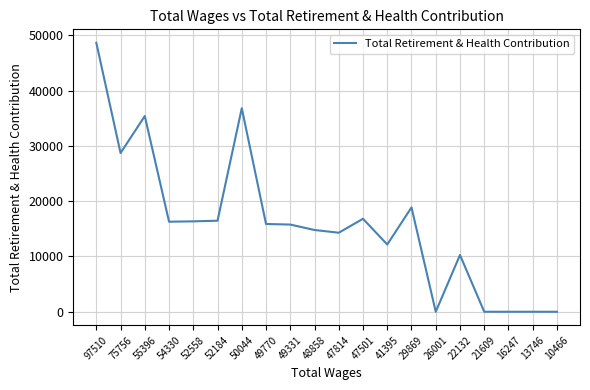

True or false: the data shows 54795 at 55396.

False